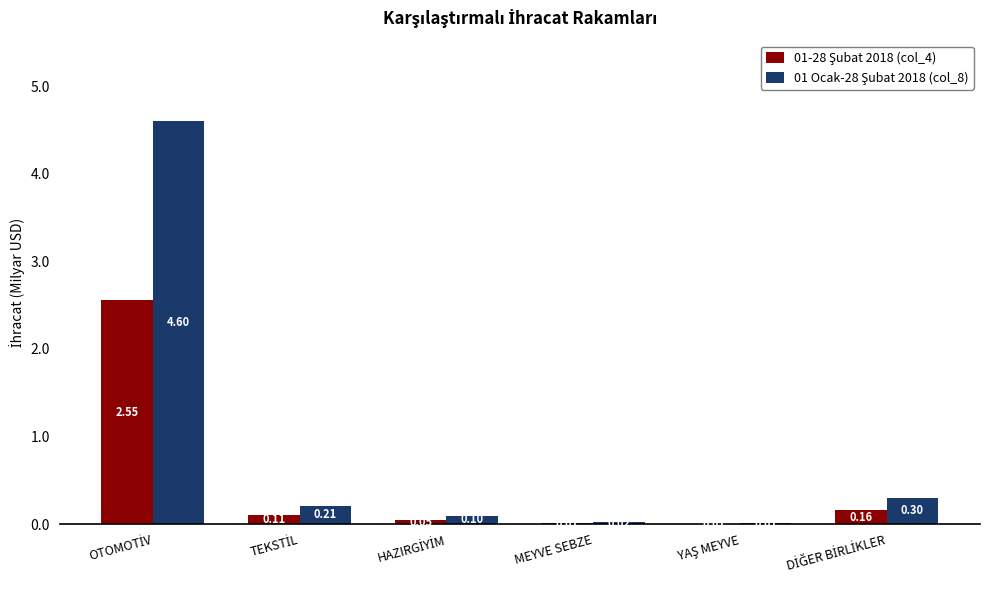

What position from the right is DİĞER BİRLİKLER?

1